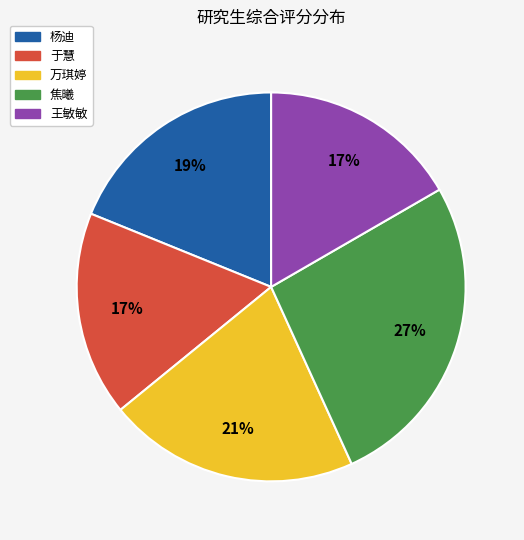

What is the largest slice in the pie chart?

焦曦